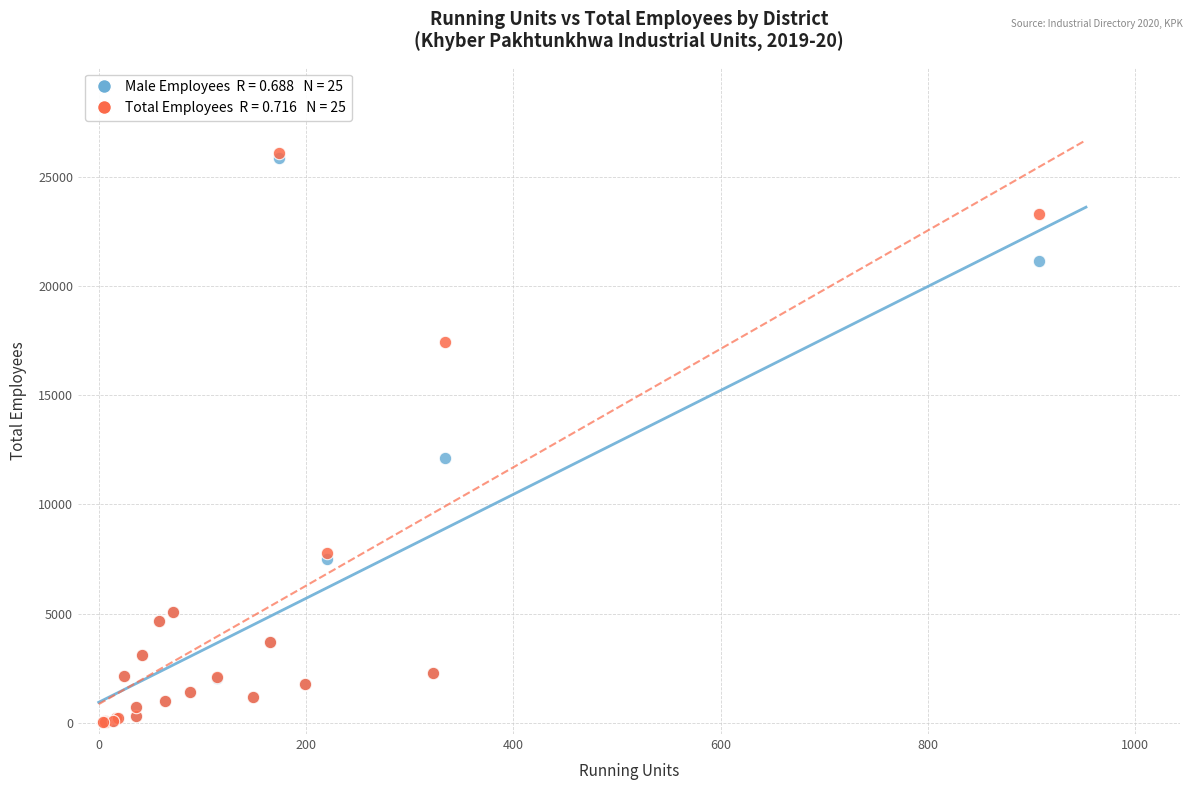

Across all series, what Y value is closest to 13060?

12121